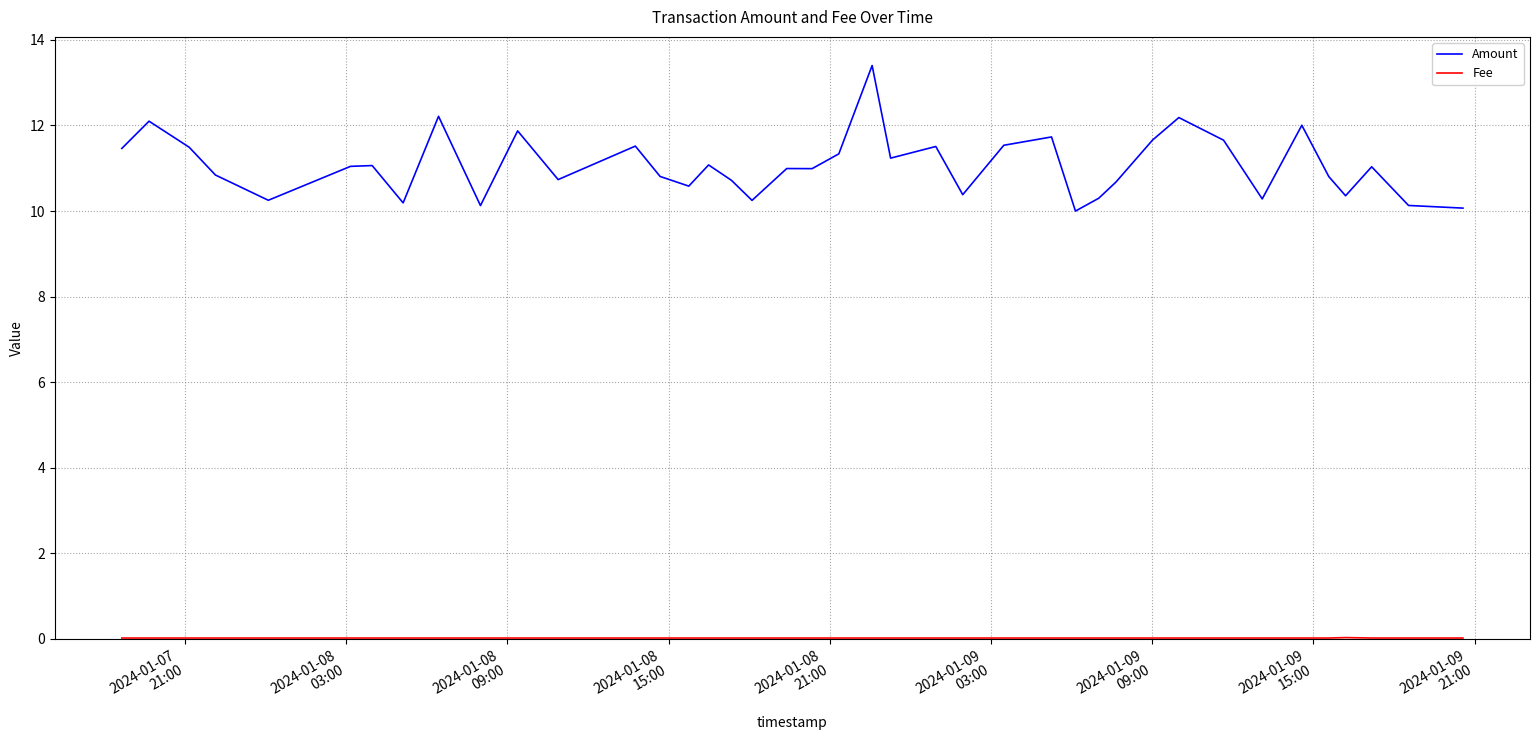

How many categories are shown in the chart?

40